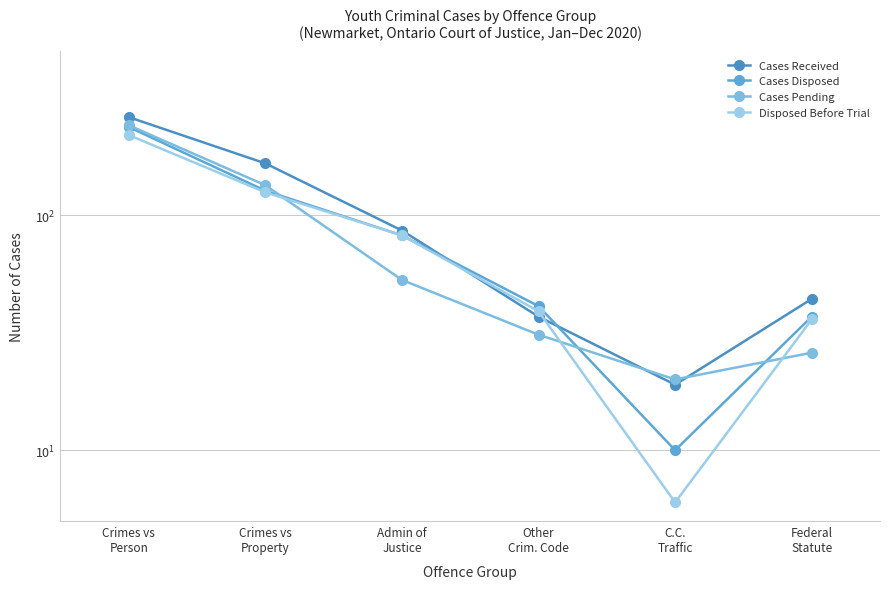

Rank the categories by Cases Pending value from lowest to highest.

C.C.
Traffic, Federal
Statute, Other
Crim. Code, Admin of
Justice, Crimes vs
Property, Crimes vs
Person